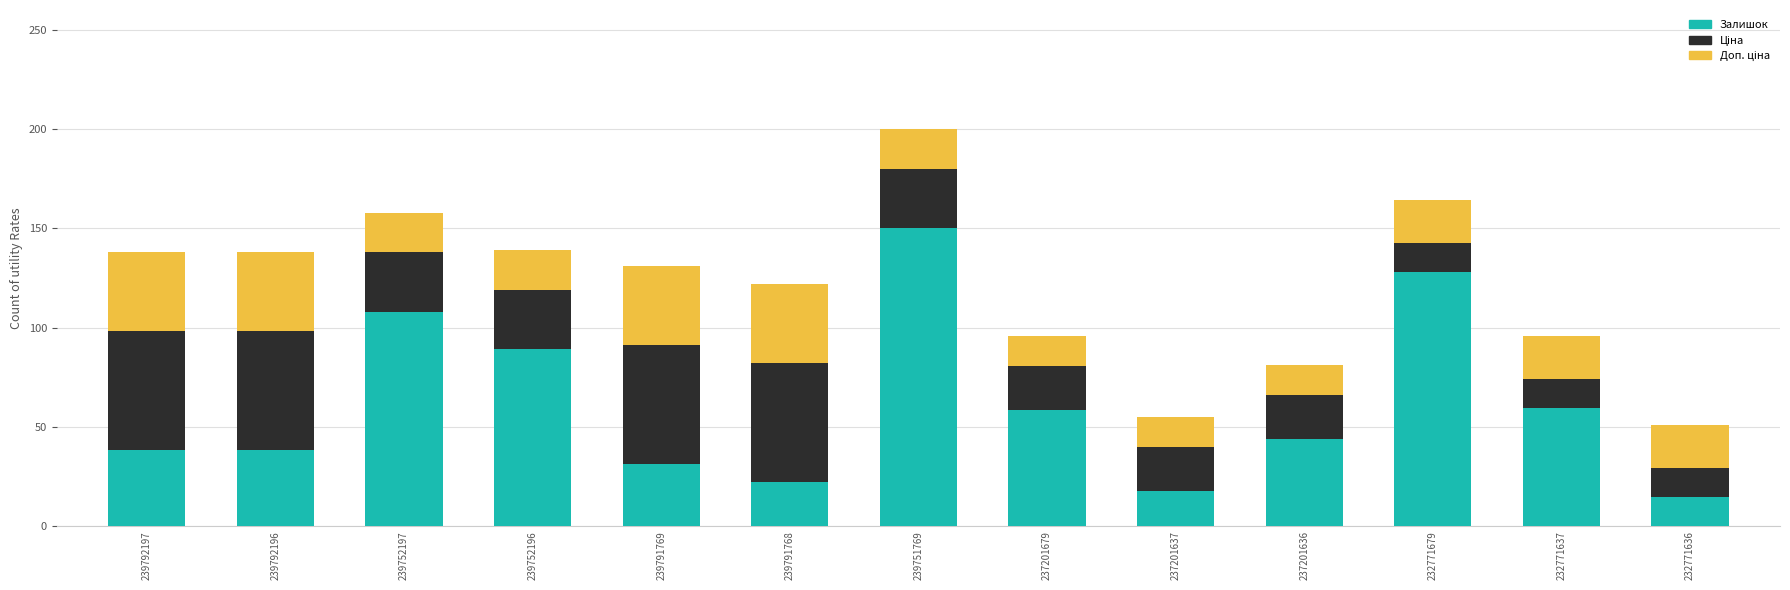

What is the minimum value for Залишок?

14.6